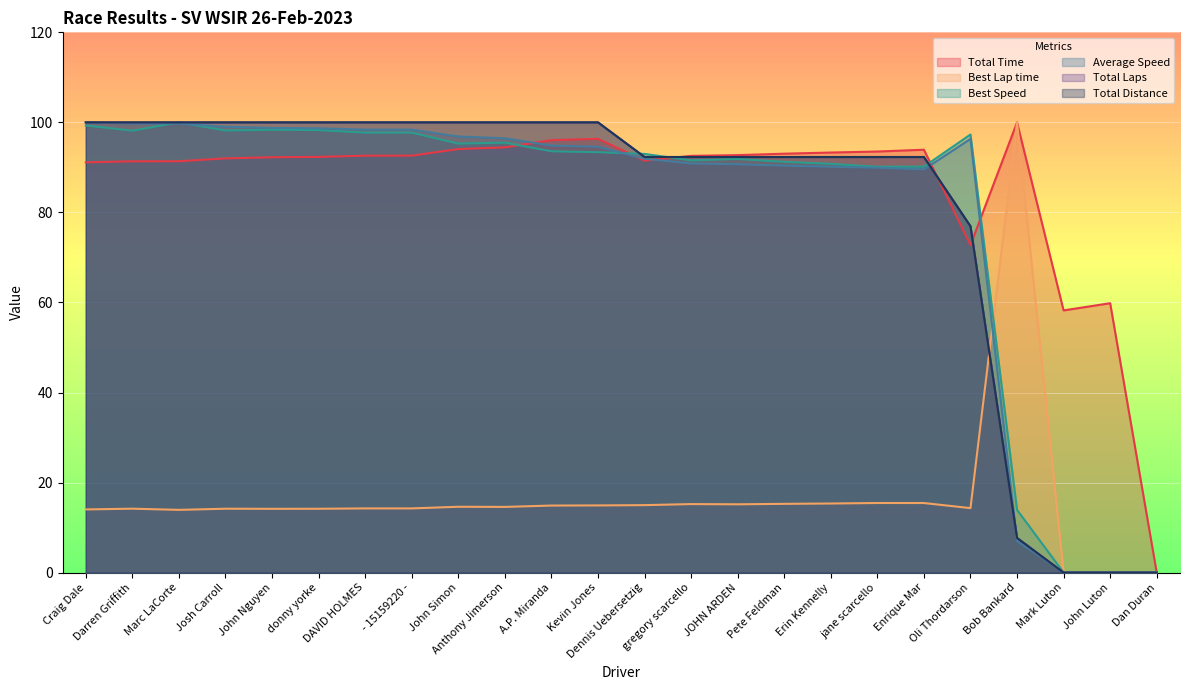

True or false: Total Distance and Total Laps intersect in this chart.

False